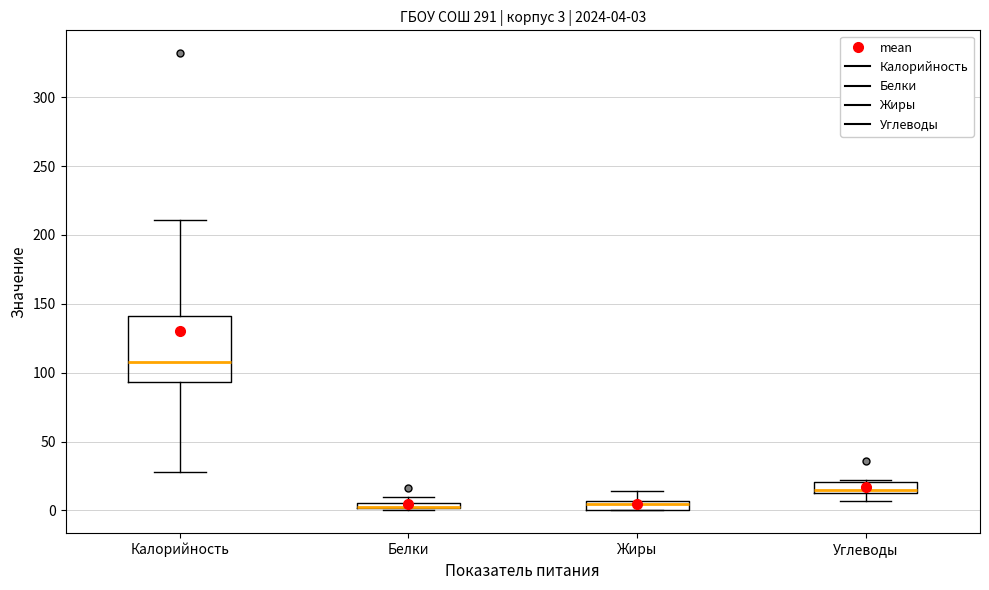

Comparing the boxes themselves (not the whiskers), which one is the tallest?

Калорийность